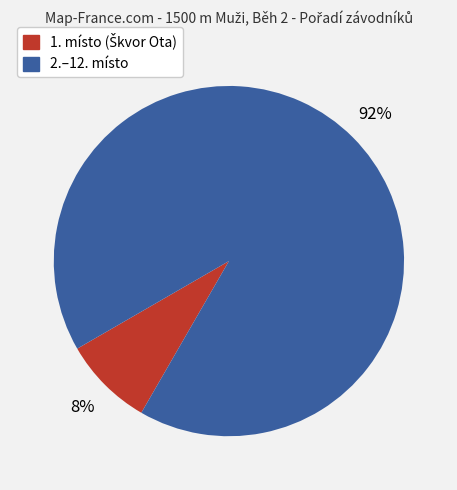

Is there a majority slice in this chart?

Yes